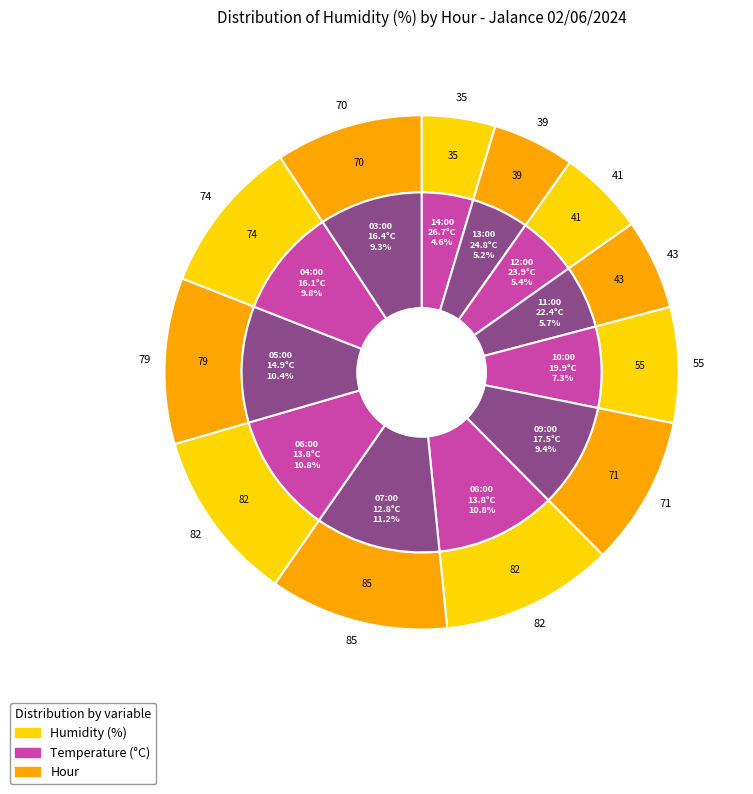

How many segments does this pie chart have?

12